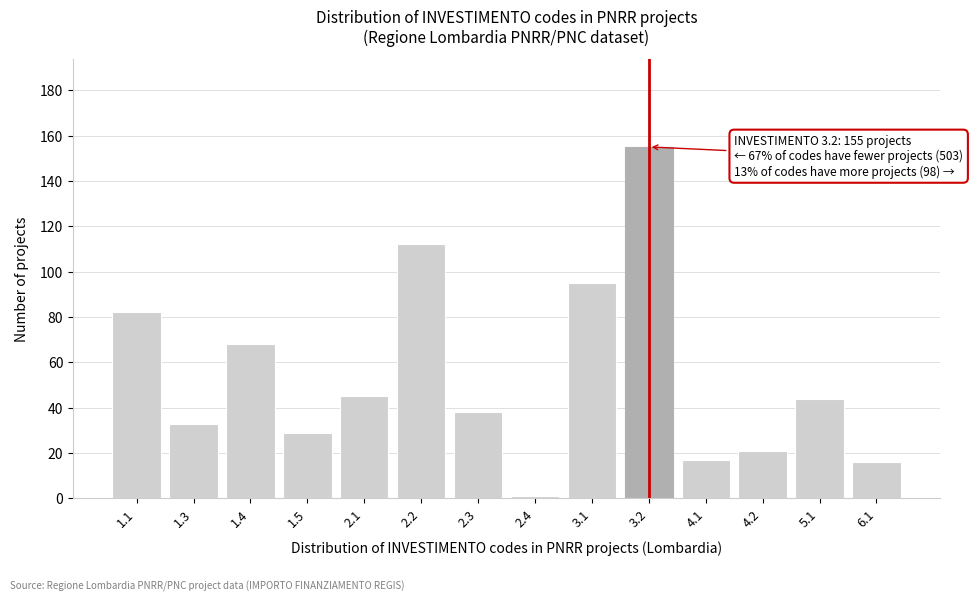

Reading left to right, transcribe all the data shown in this chart.

1.1=82	1.3=33	1.4=68	1.5=29	2.1=45	2.2=112	2.3=38	2.4=1	3.1=95	3.2=155	4.1=17	4.2=21	5.1=44	6.1=16